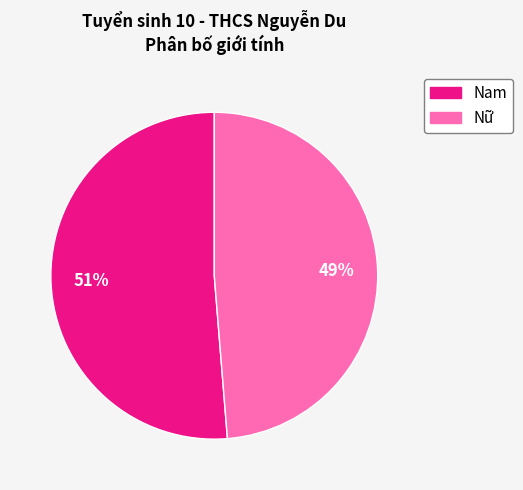

Which has a higher value, Nam or Nữ?

Nam